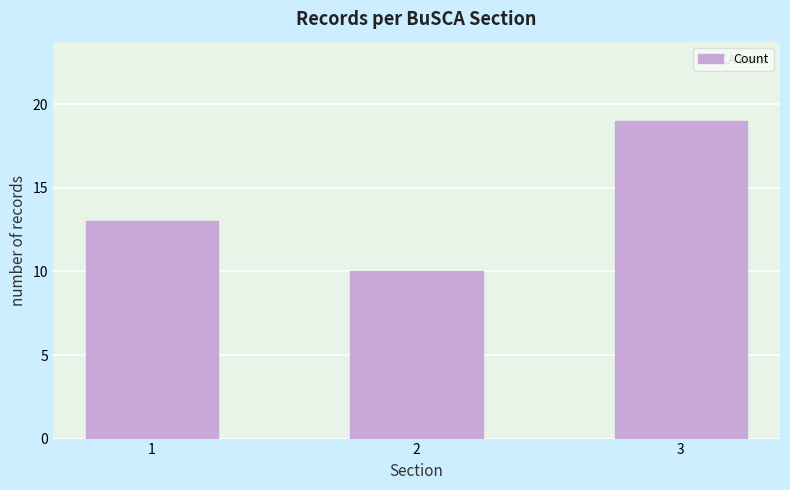

What is the approximate value at 3?

19